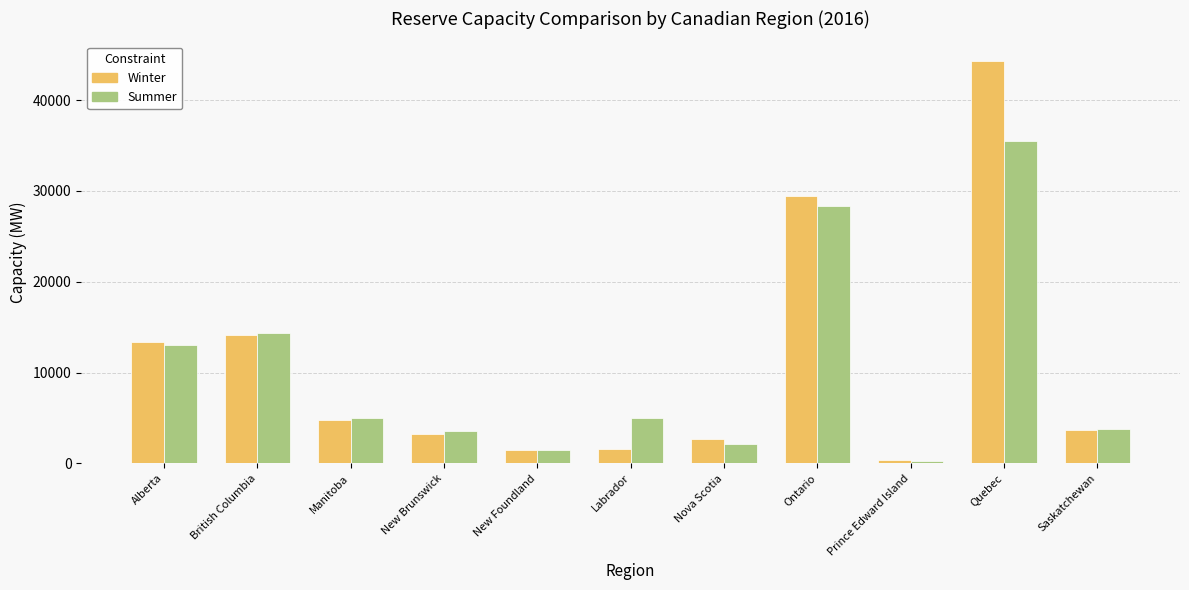

What is the sum of the Winter values at New Foundland and Ontario?

30929.5